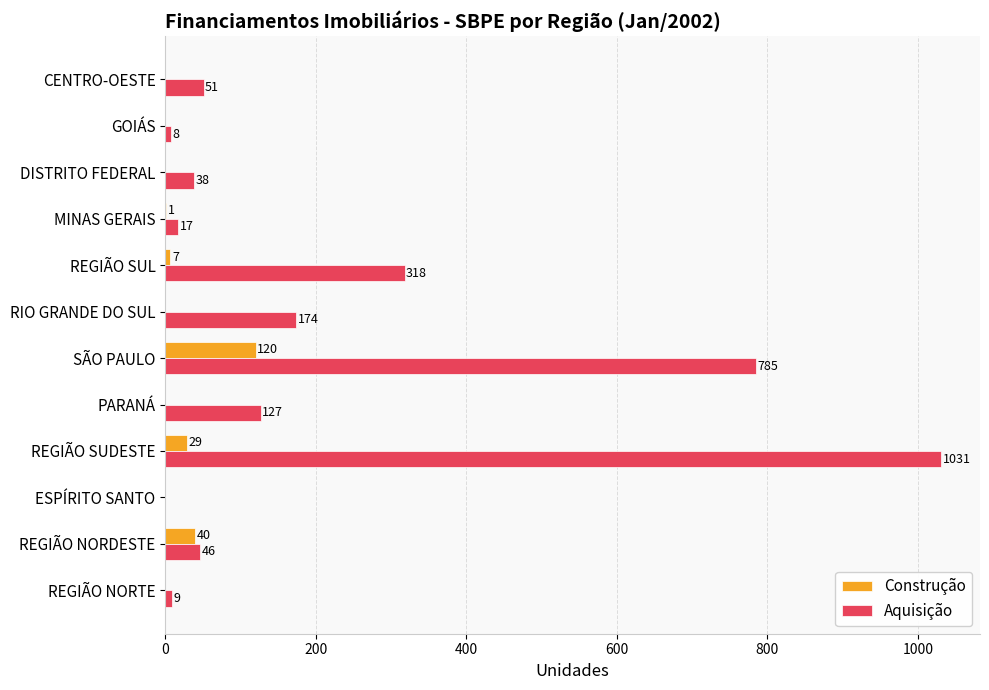

How many data points in Construção are above 0?

5